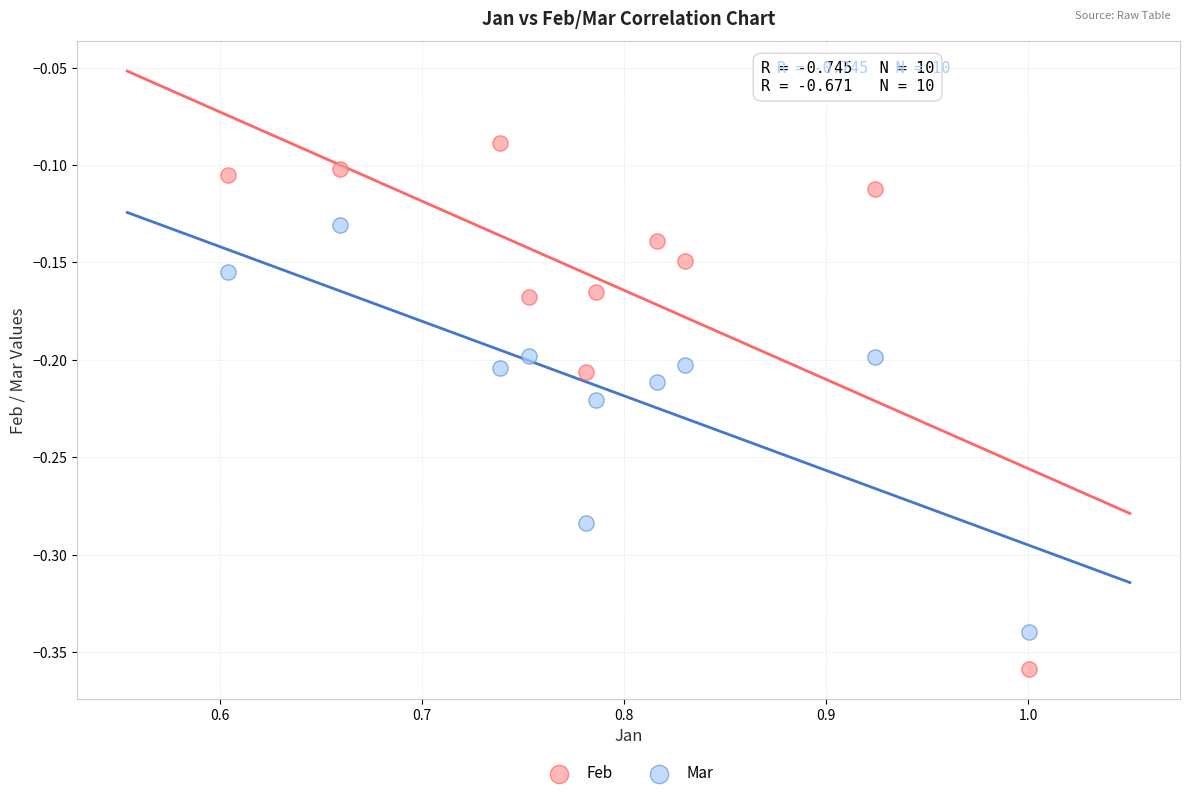

Which series reaches the maximum Y coordinate?

Feb